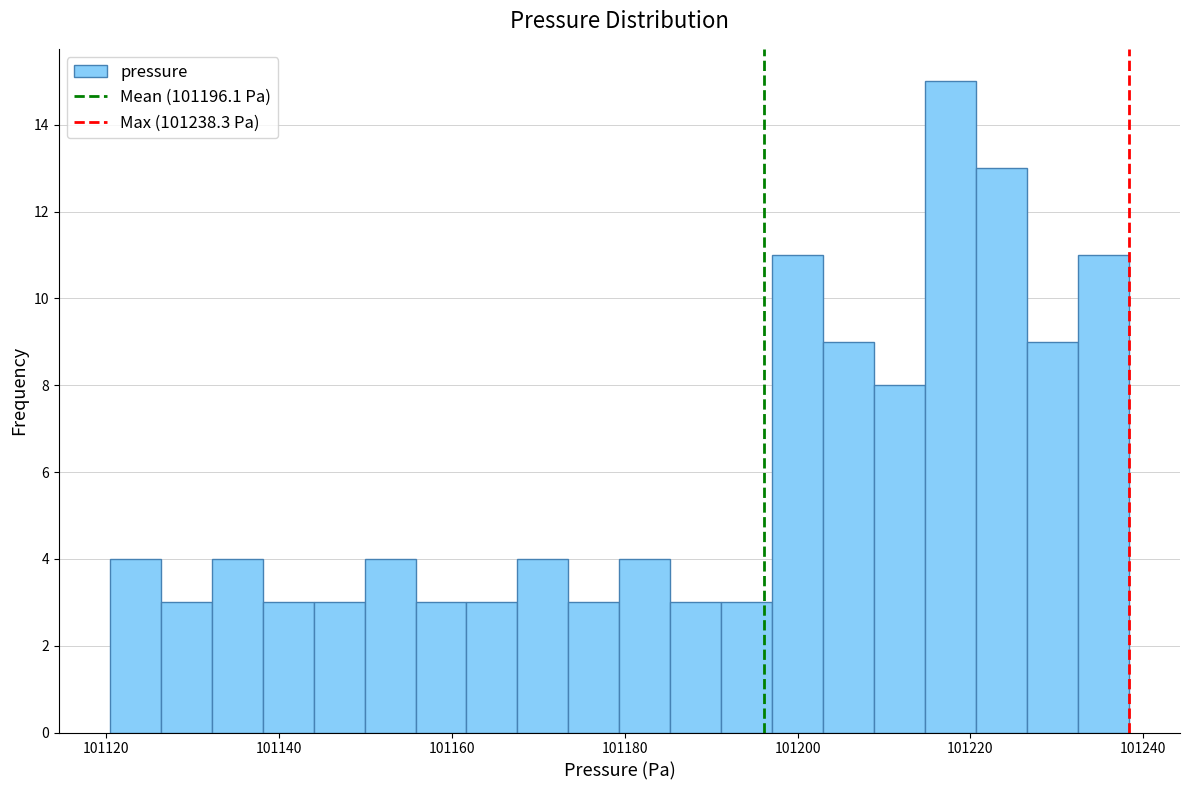

Around what value on the x-axis is the tallest bar? Give the approximate position of its centre, as read against the axis.

101218